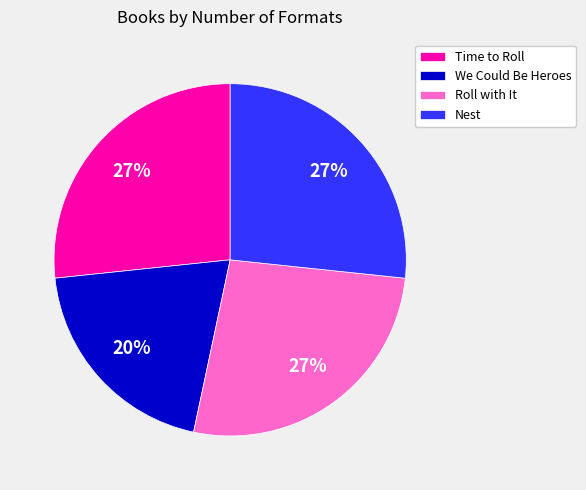

Is there a majority slice in this chart?

No